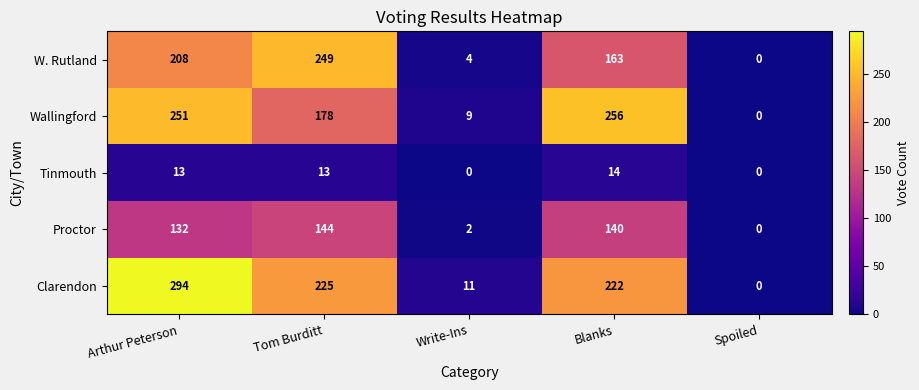

List the series in order of their peak value, lowest first.

Tinmouth, Proctor, W. Rutland, Wallingford, Clarendon